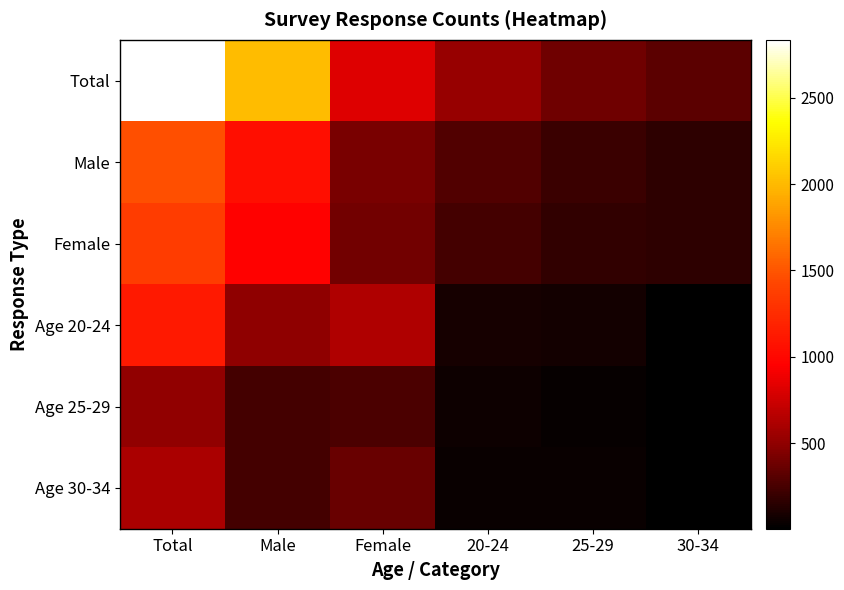

Which series has the widest spread of values?

Total